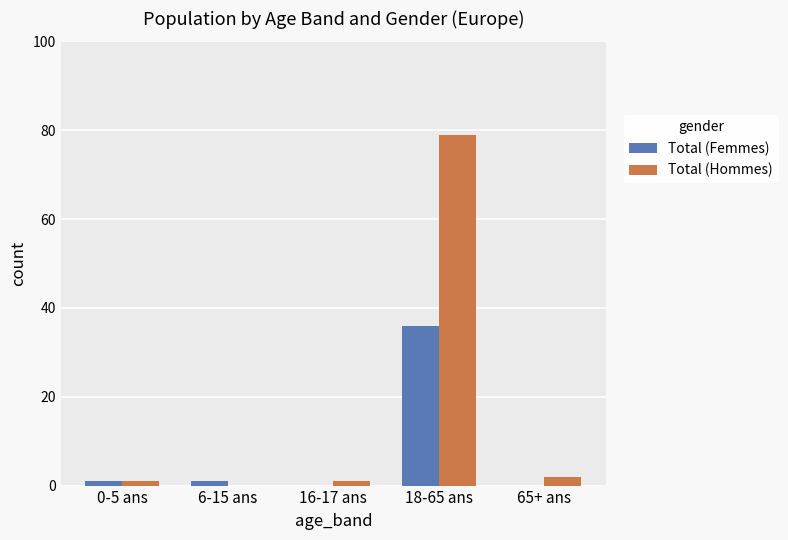

True or false: Total (Femmes) has a value of 1 at 0-5 ans.

True